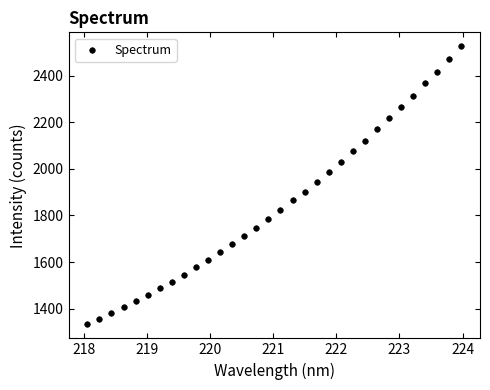

What is the range of X values (max minus min)?

5.9